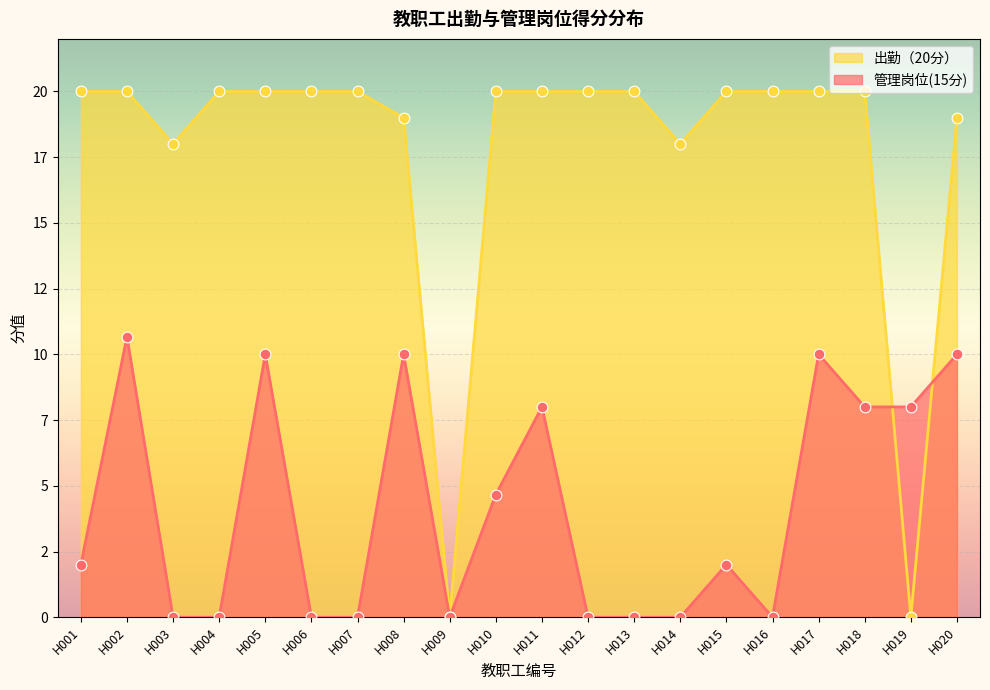

Which series contains the highest Y value?

出勤（20分）